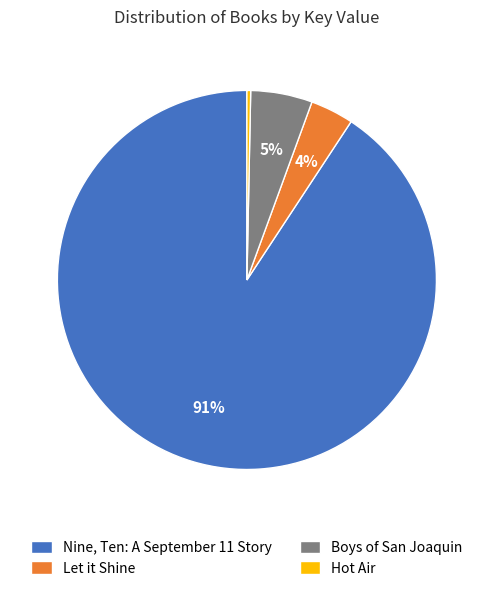

Which has a higher value, Let it Shine or Hot Air?

Let it Shine